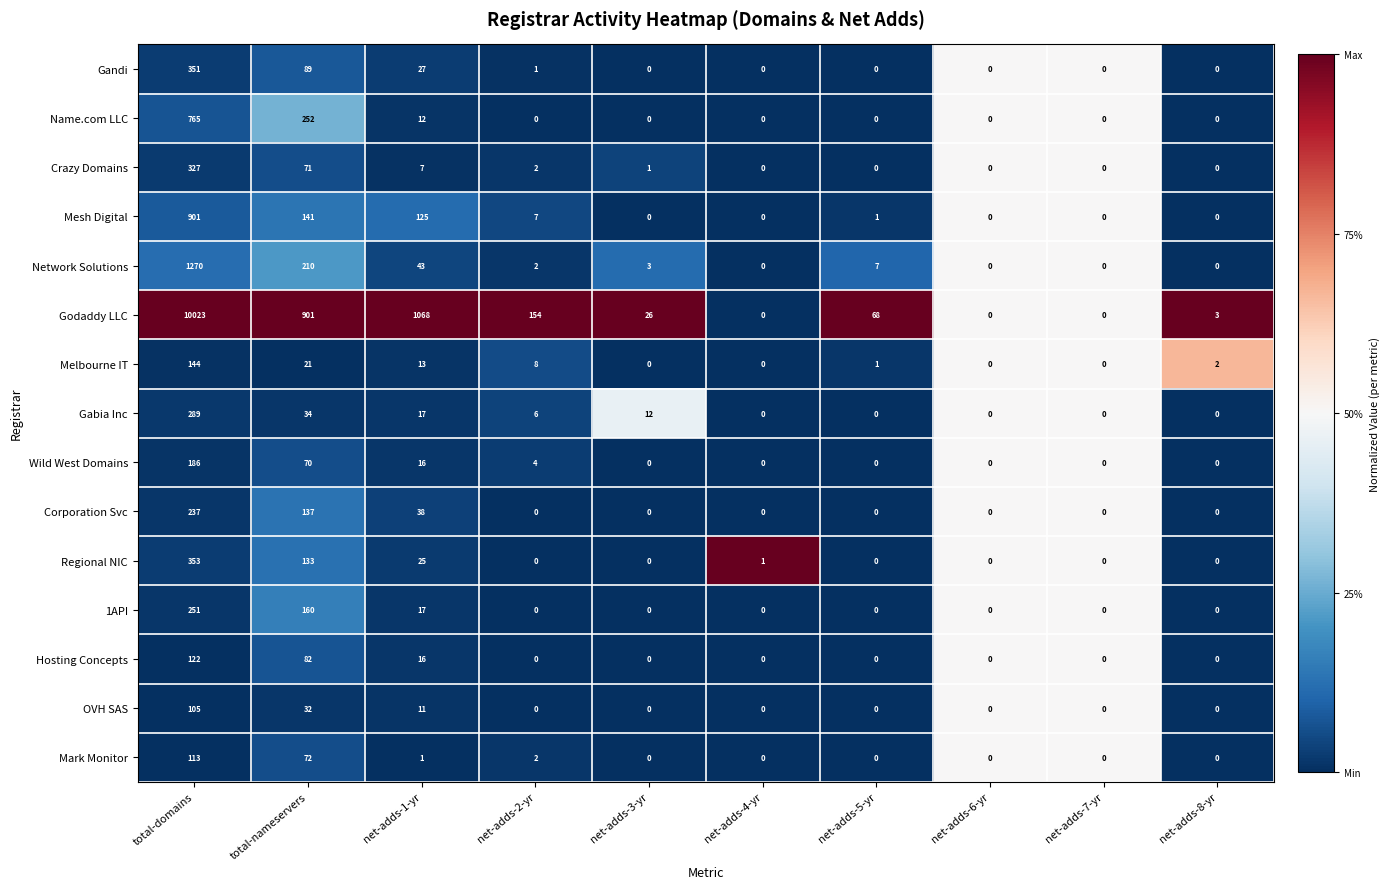

Which series has the largest range (max minus min)?

Godaddy LLC